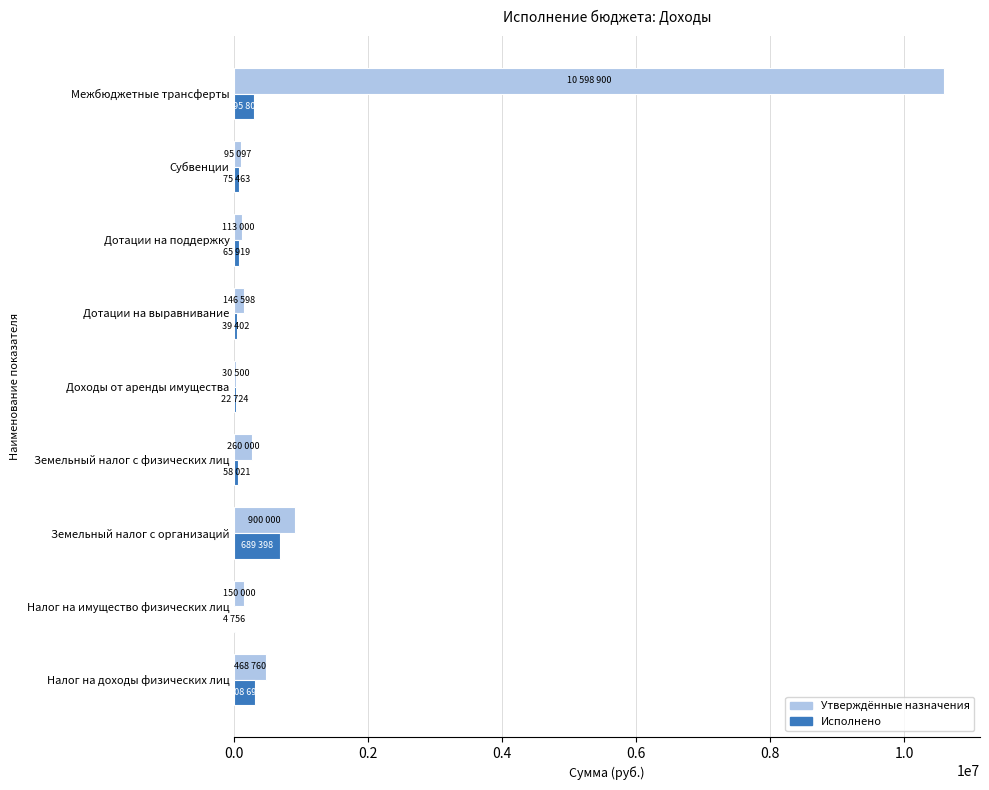

The Утверждённые назначения series shows 260000.0 at Земельный налог с физических лиц. True or false?

True